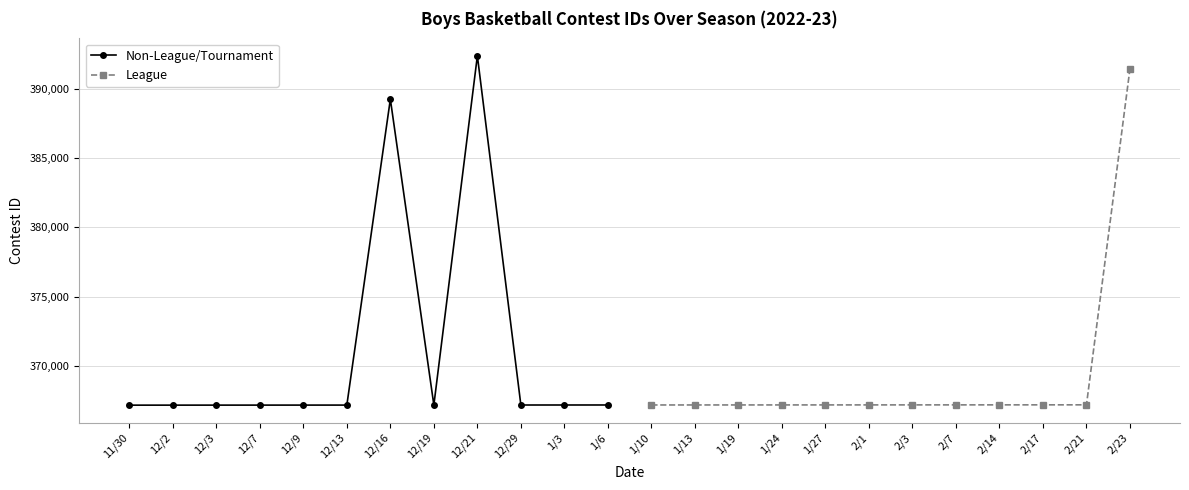

At which label is Non-League/Tournament closest to 379778?

12/16